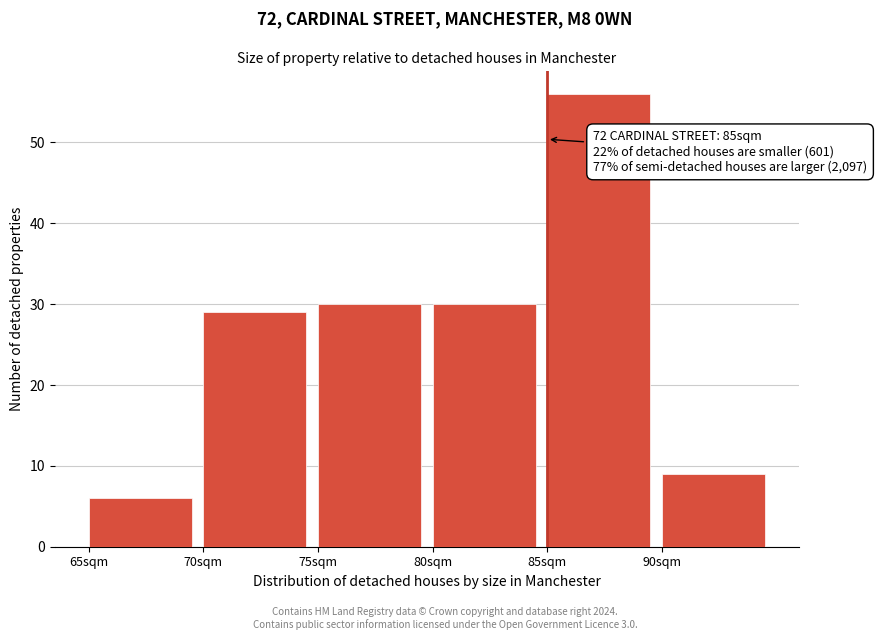

Over which range of the x-axis is the bar tallest?

85 to 90